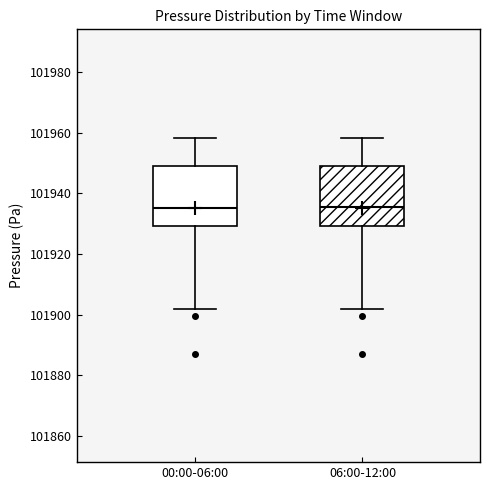

Reading left to right, read every box against the y-axis: the position of its median line, the range the box covers, and the ends of its whiskers. The values are not printed on the chart, so give them approximately, as read against the axis.

00:00-06:00: median 101936, box 101930 to 101948, whiskers 101902 to 101958
06:00-12:00: median 101936, box 101930 to 101948, whiskers 101902 to 101958